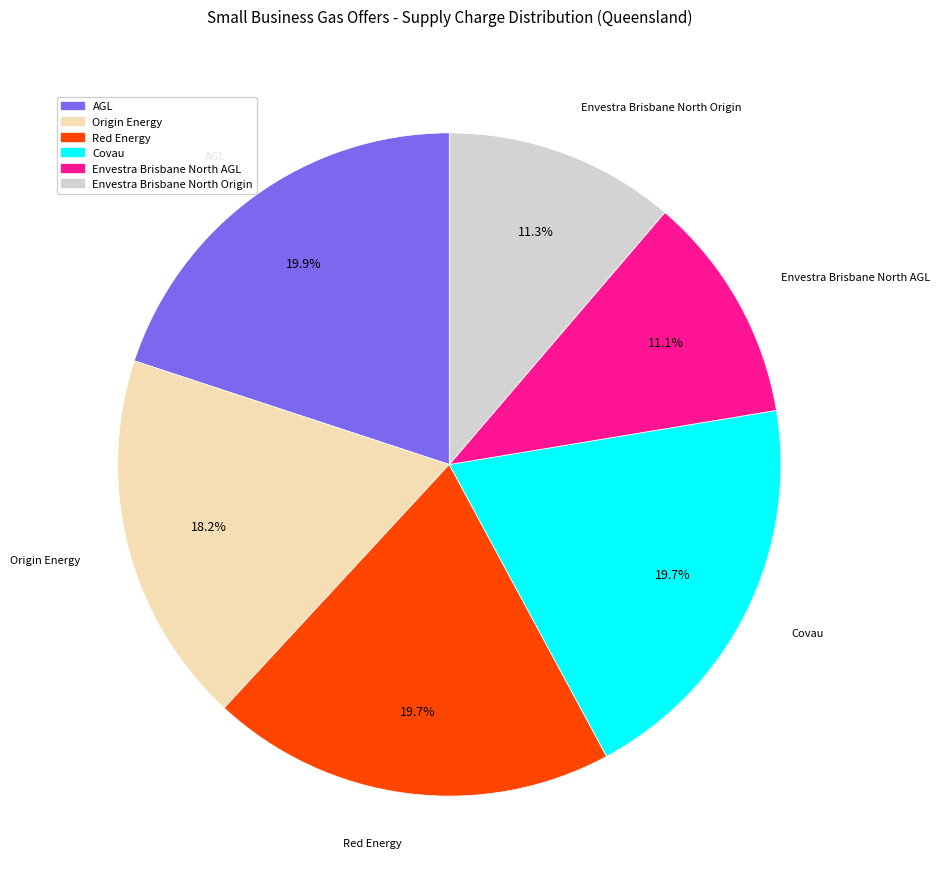

To the nearest percent, what is the average slice percentage?

17%